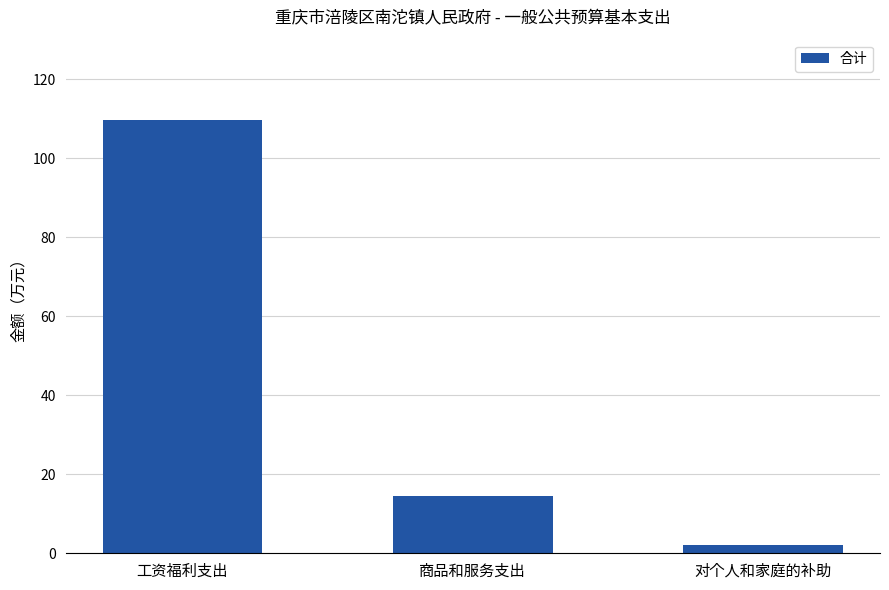

How many bars are there in total?

3